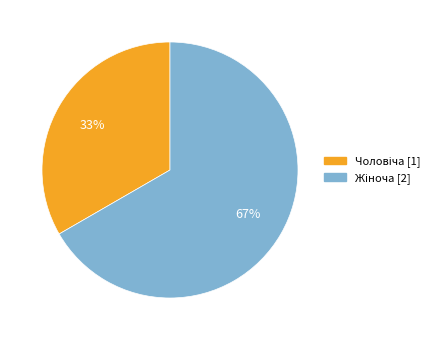

To the nearest percent, what is the average slice percentage?

50%